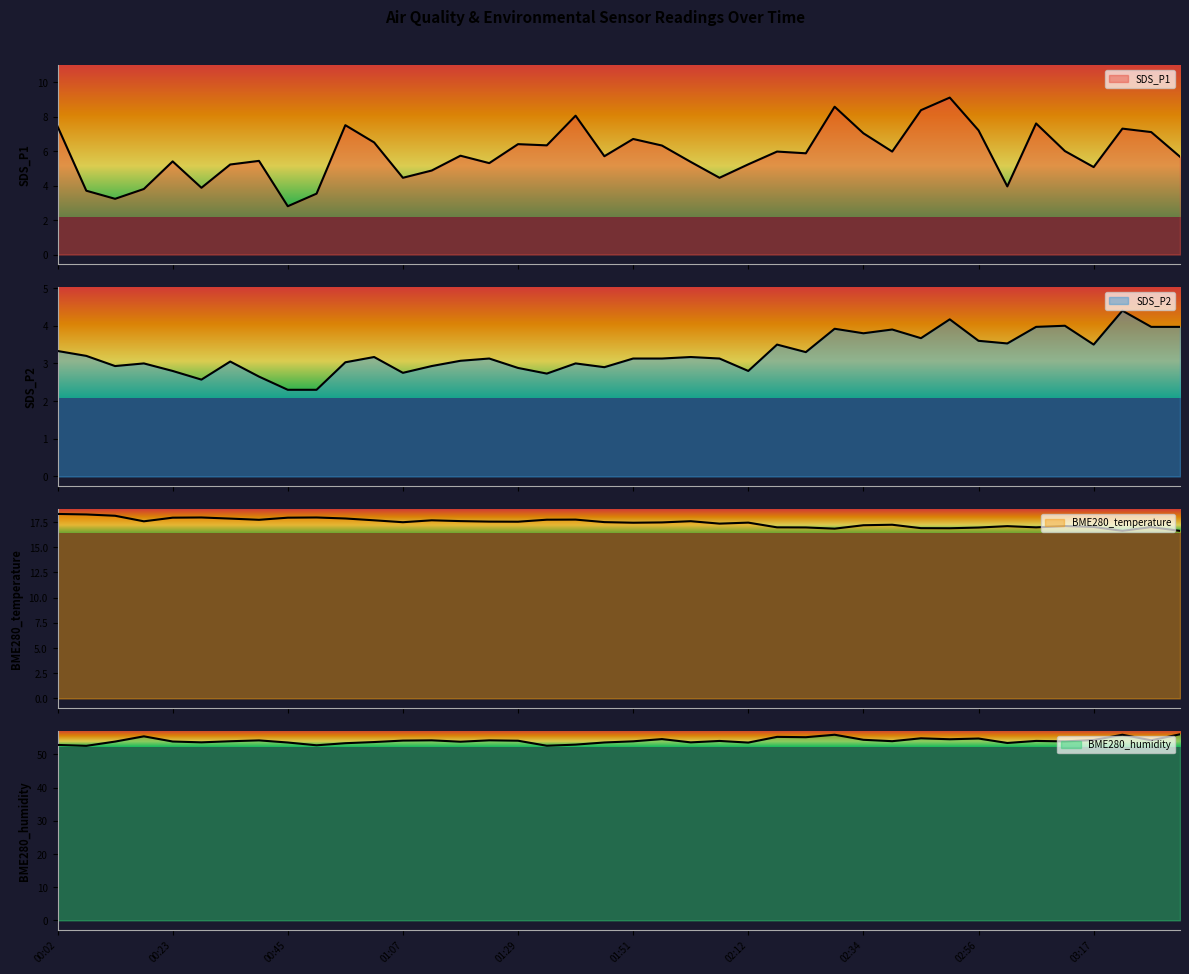

How many lines are shown in the chart?

4